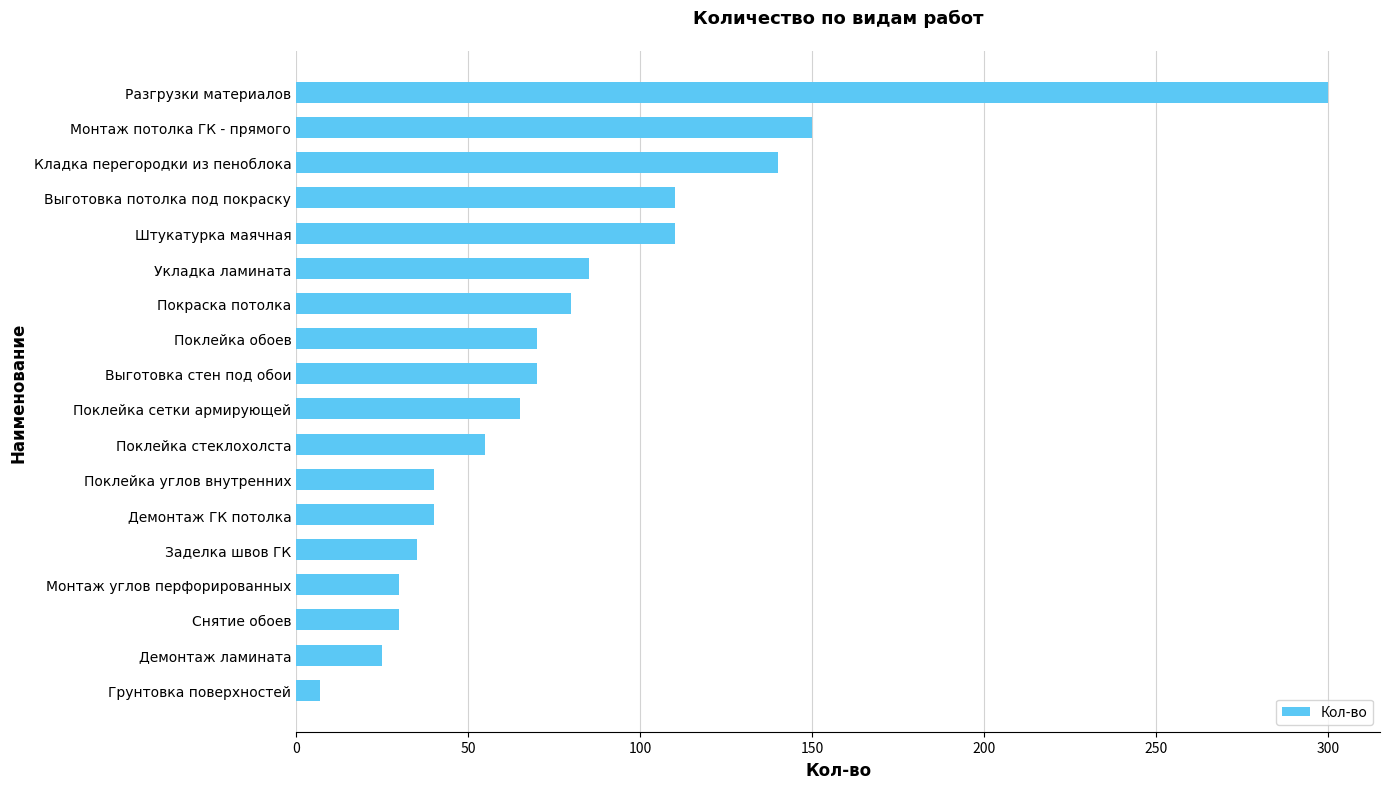

What is the sum of all values?

1442